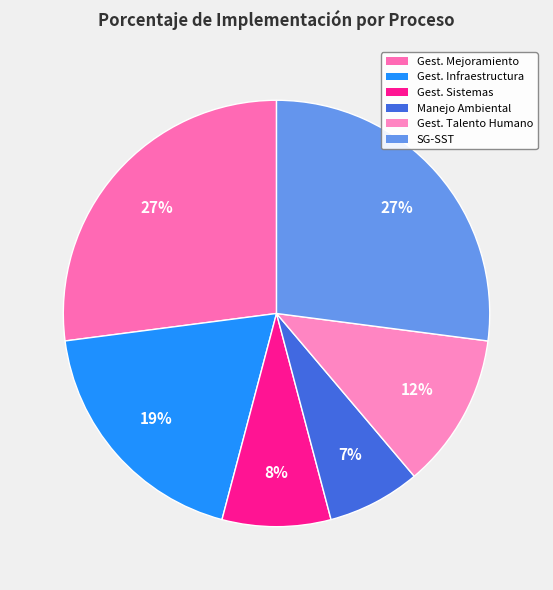

Rank the categories by value from highest to lowest.

GESTIÓN DEL MEJORAMIENTO, SG-SST, GESTIÓN DE LA INFRAESTRUCTURA, GESTIÓN DEL TALENTO HUMANO, GESTIÓN DE SISTEMAS, MANEJO, CONTROL Y SEGUIMIENTO AMBIENTAL